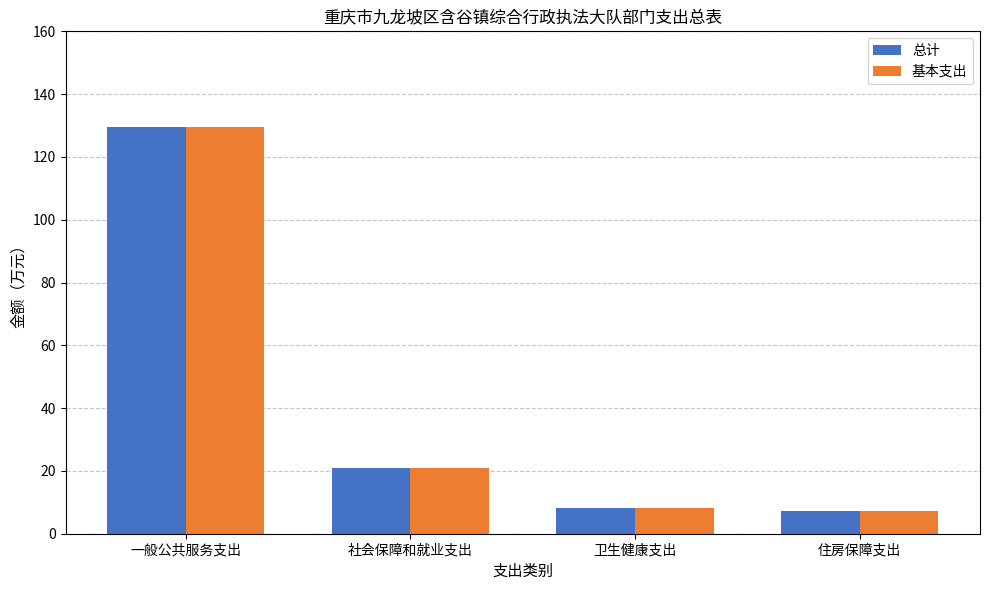

What is the difference between the maximum and minimum values in the 总计 series?

122.3